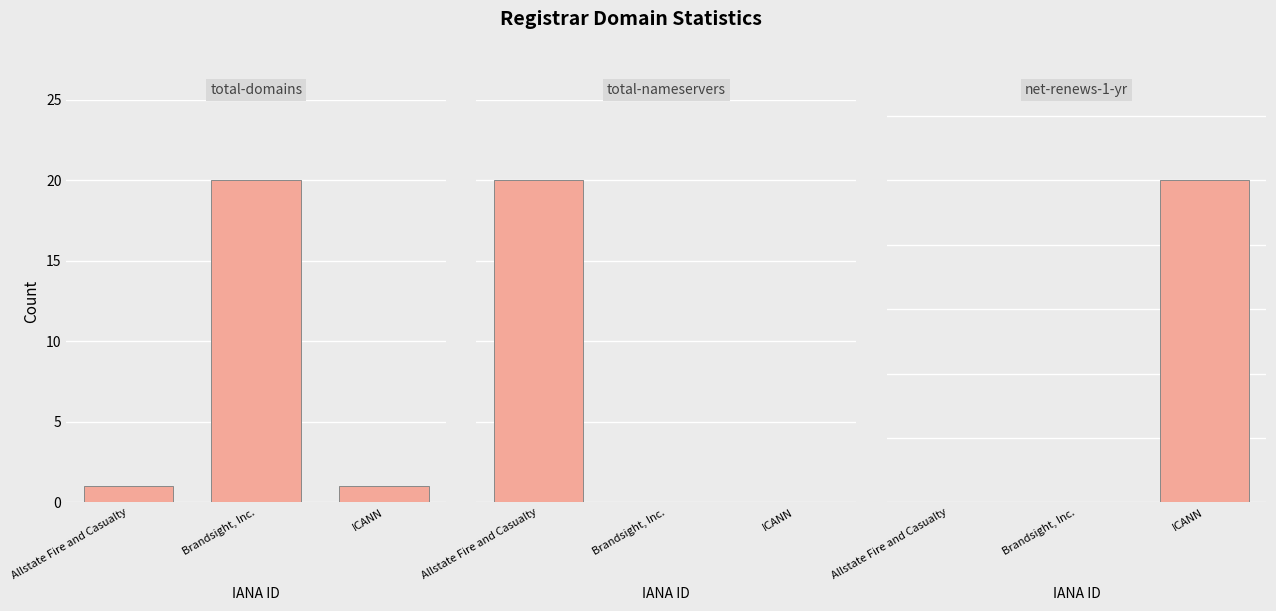

Rank the categories by total-nameservers value from highest to lowest.

Allstate Fire and Casualty, Brandsight, Inc., ICANN